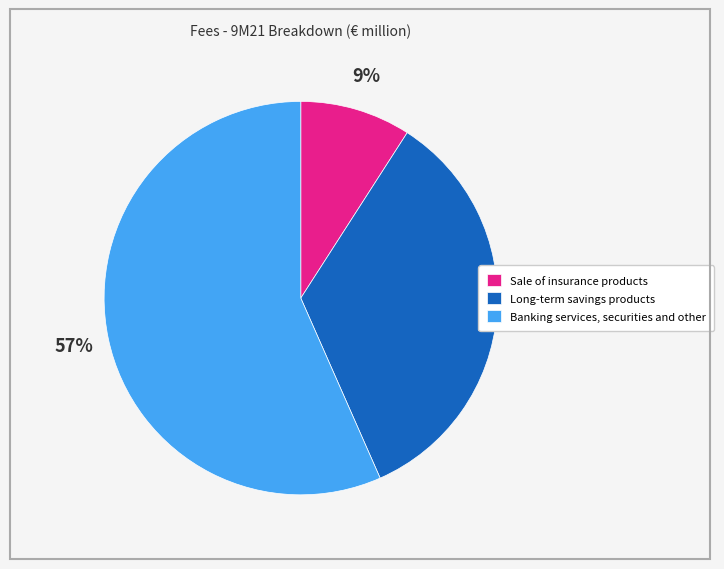

Is the sum of Long-term savings products and Banking services, securities and other greater than half?

Yes